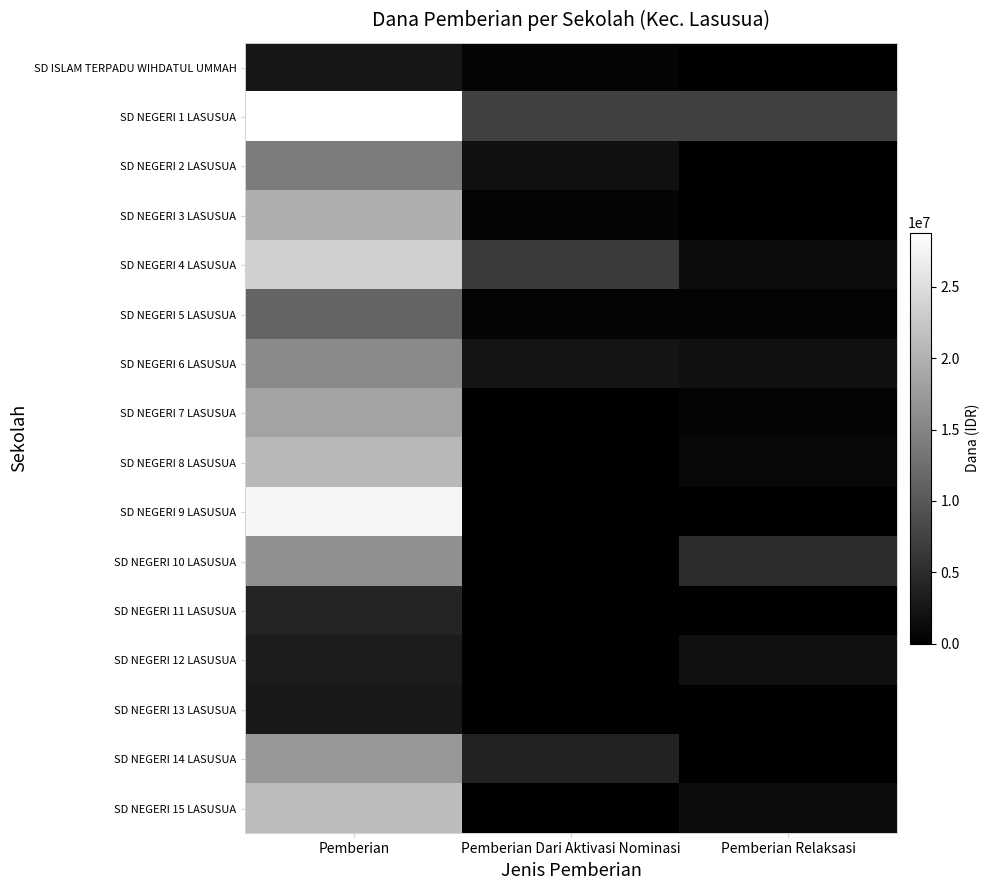

Which series has the largest total across all categories?

SD NEGERI 1 LASUSUA